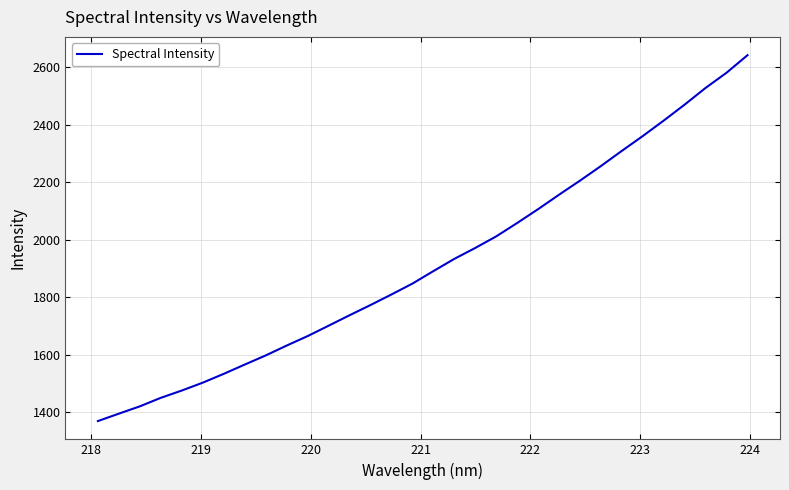

True or false: there are more than 0 points higher than both neighbors.

False